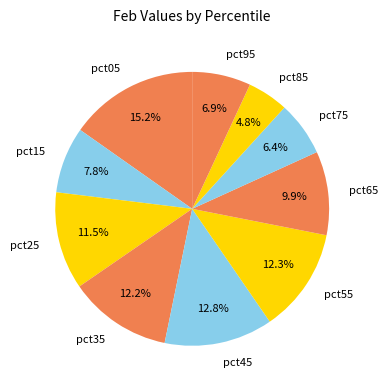

What is the largest slice in the pie chart?

pct05